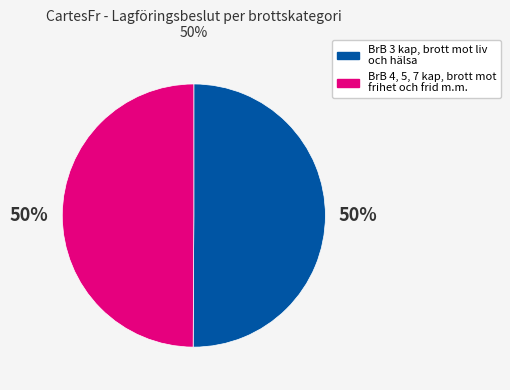

How many segments does this pie chart have?

2